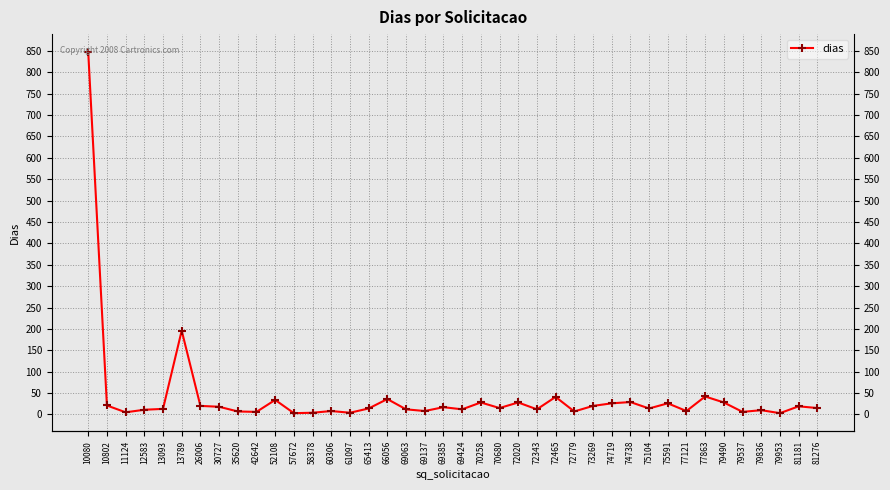

What is the ratio of the value at 65413 to the value at 13093?

1.1